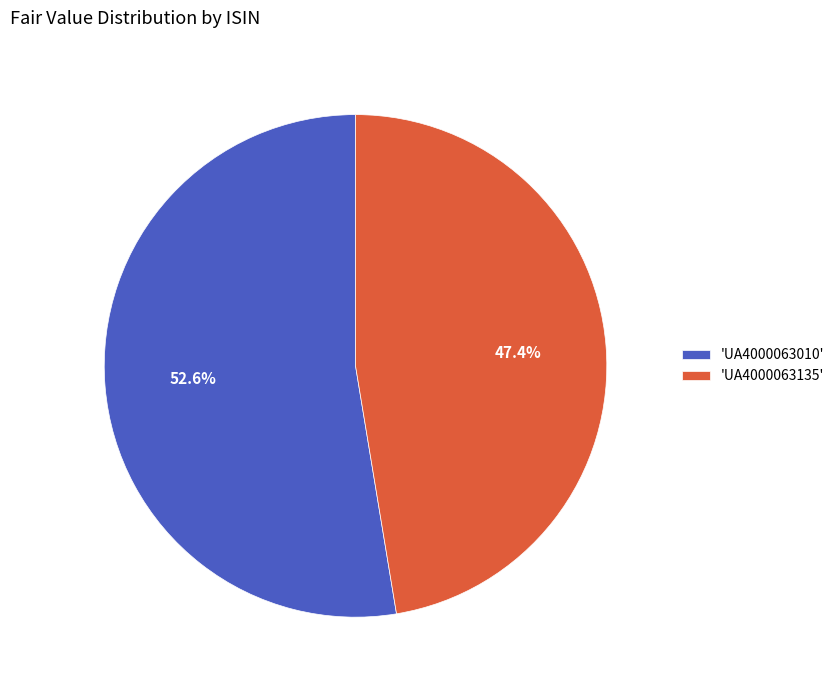

What is the ratio of the value at 'UA4000063010' to the value at 'UA4000063135'?

1.1